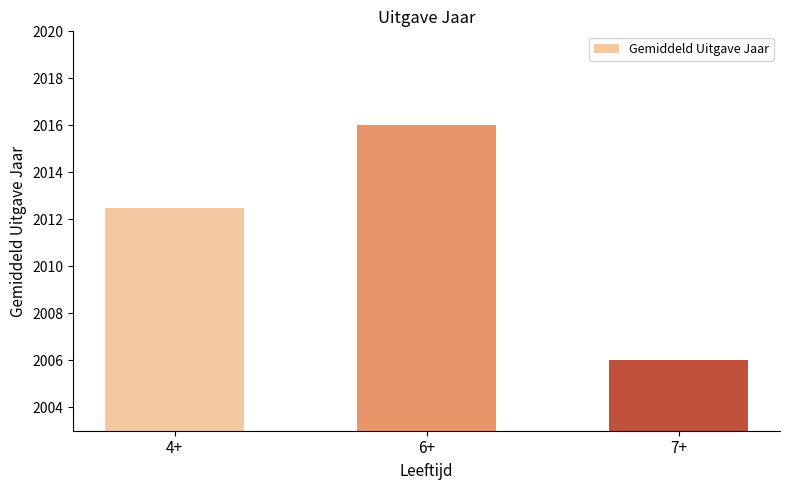

What is the change in value from 4+ to 6+?

+3.5